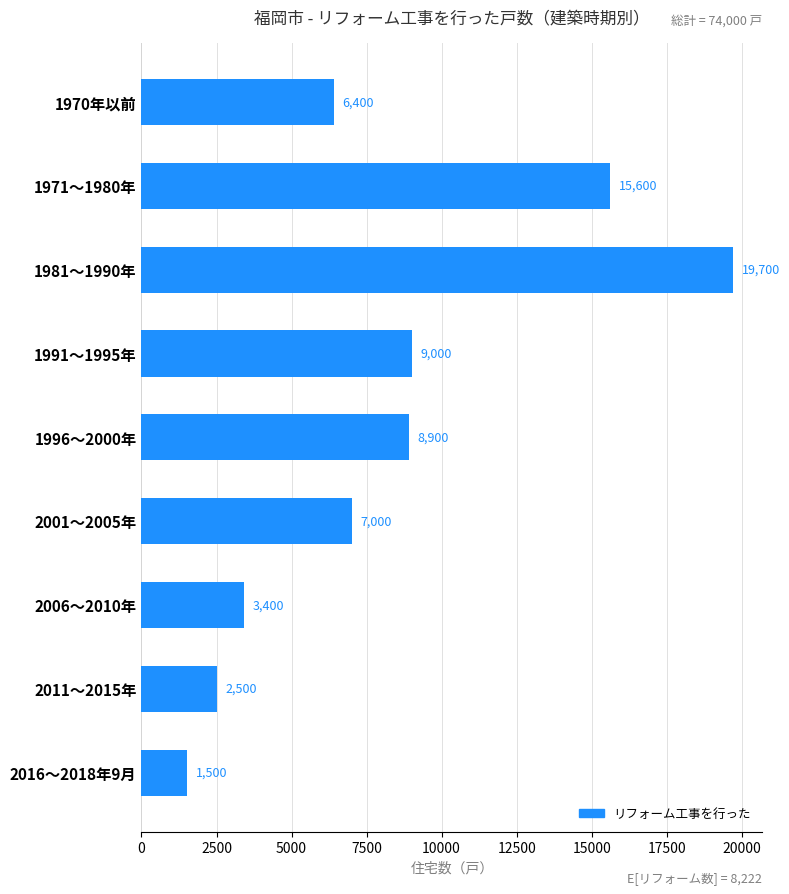

Where is the data nearest to the value 10600?

1991～1995年